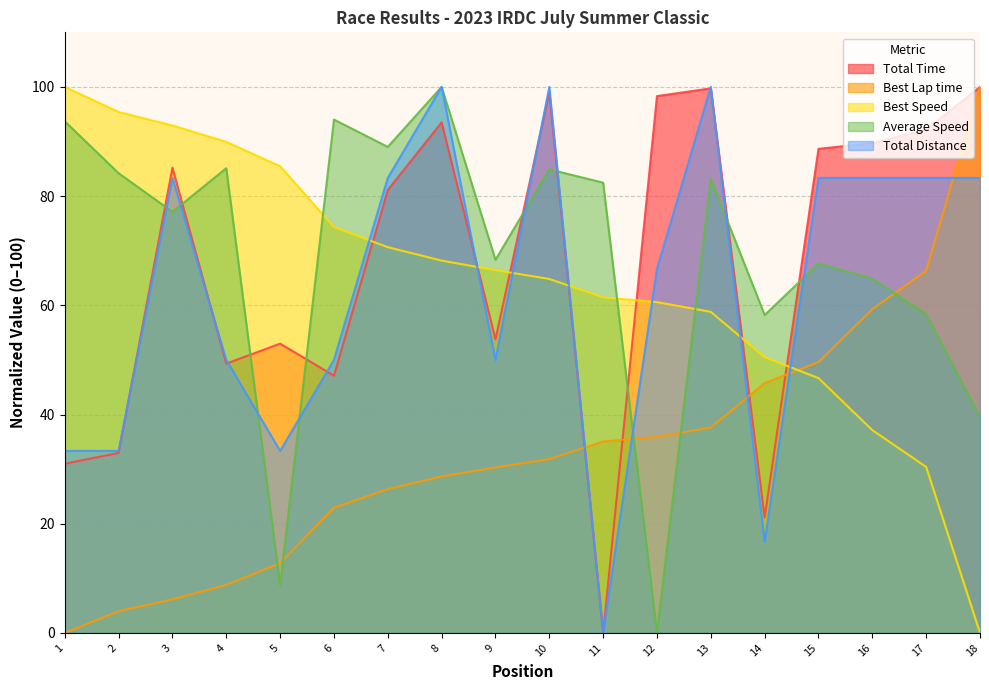

How many values in Total Distance are above zero?

17